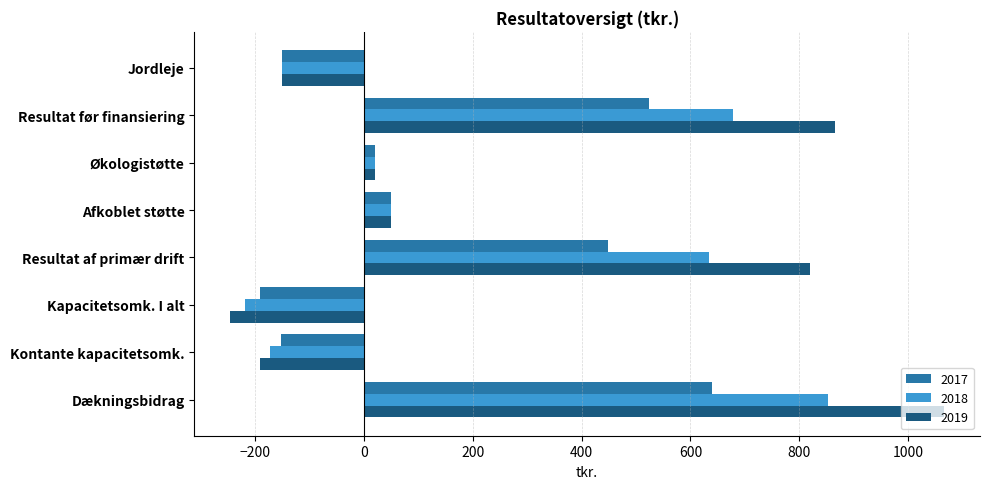

What is the difference between the maximum and minimum values in the 2018 series?

1072.8